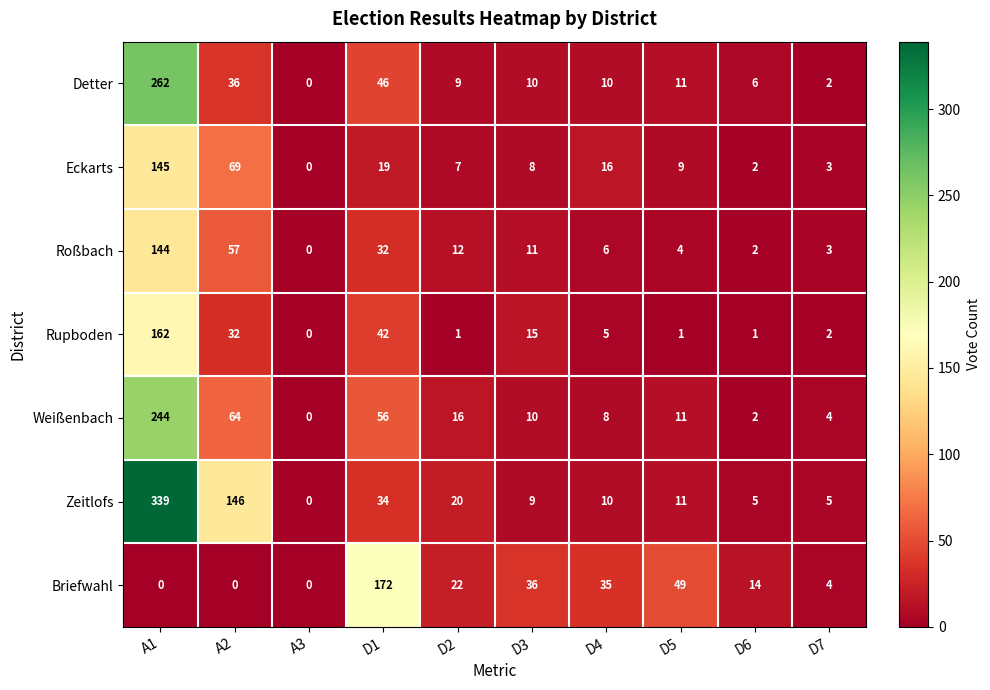

What is the maximum value shown in the chart?

339